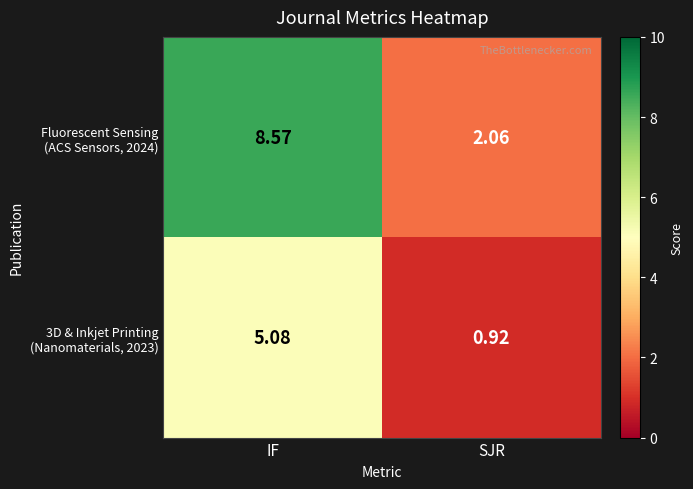

At which category is the sum across all series the highest?

IF